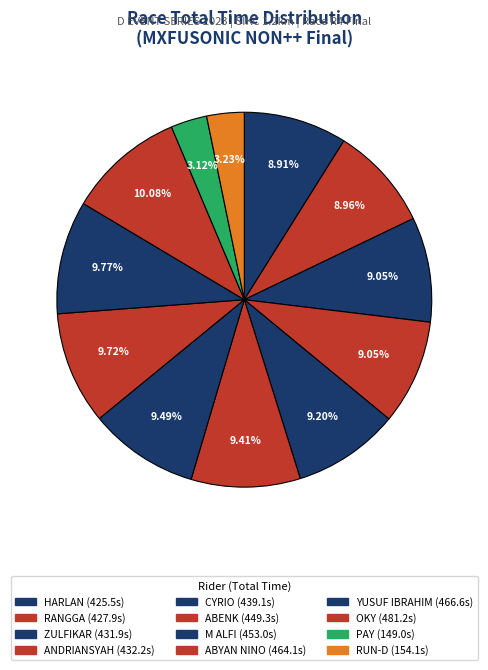

Combined, what portion of the pie is RUN-D and RANGGA?

12.2%